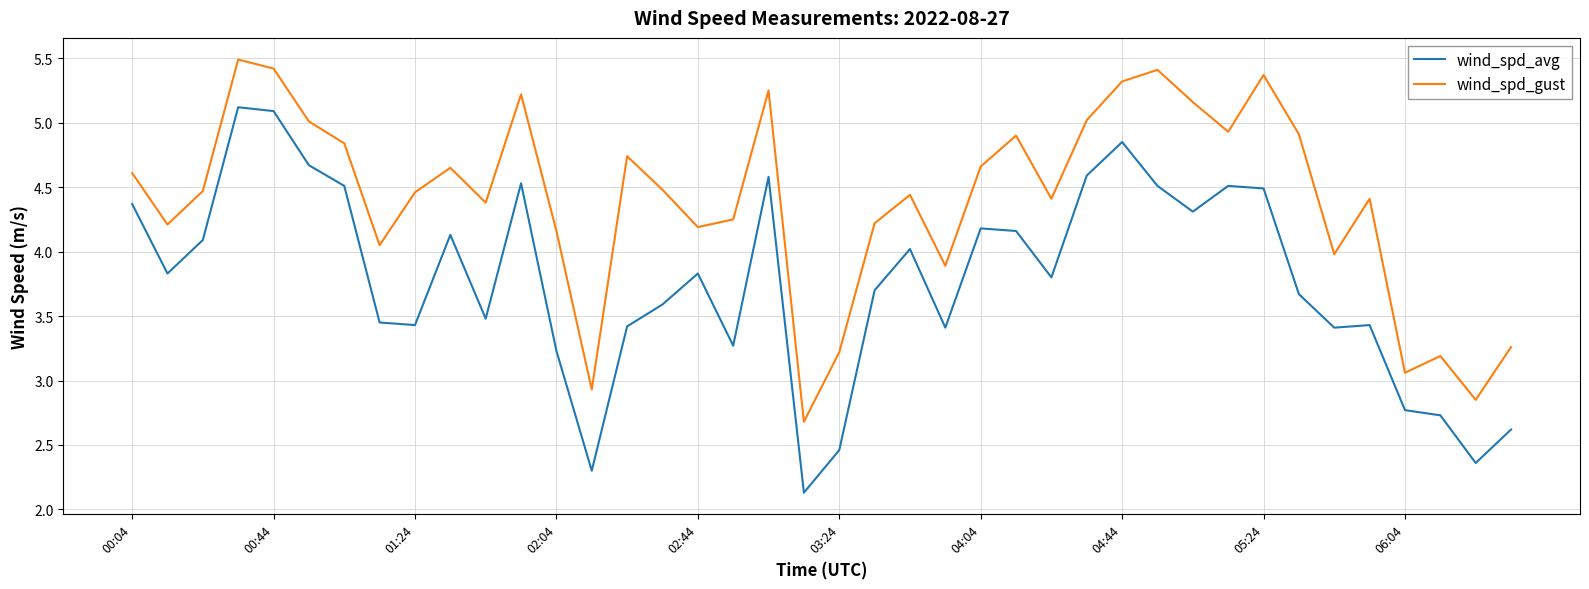

What is the minimum value shown in the chart?

2.1